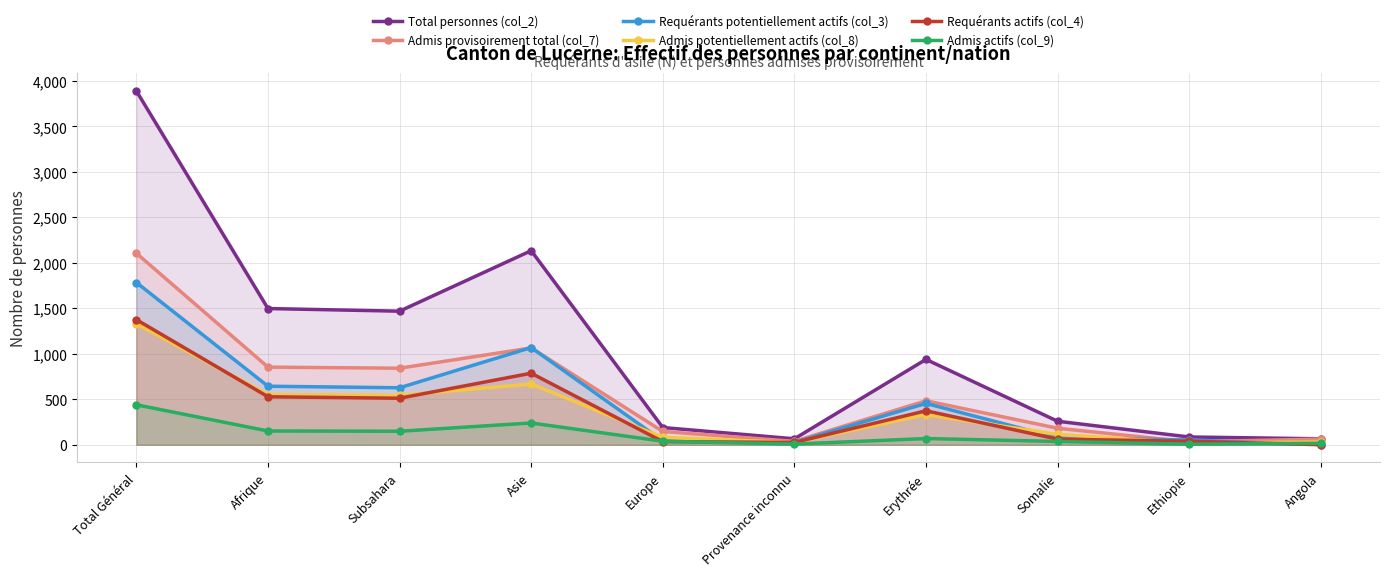

The value of Admis provisoirement total (col_7) at Somalie is 182. True or false?

True